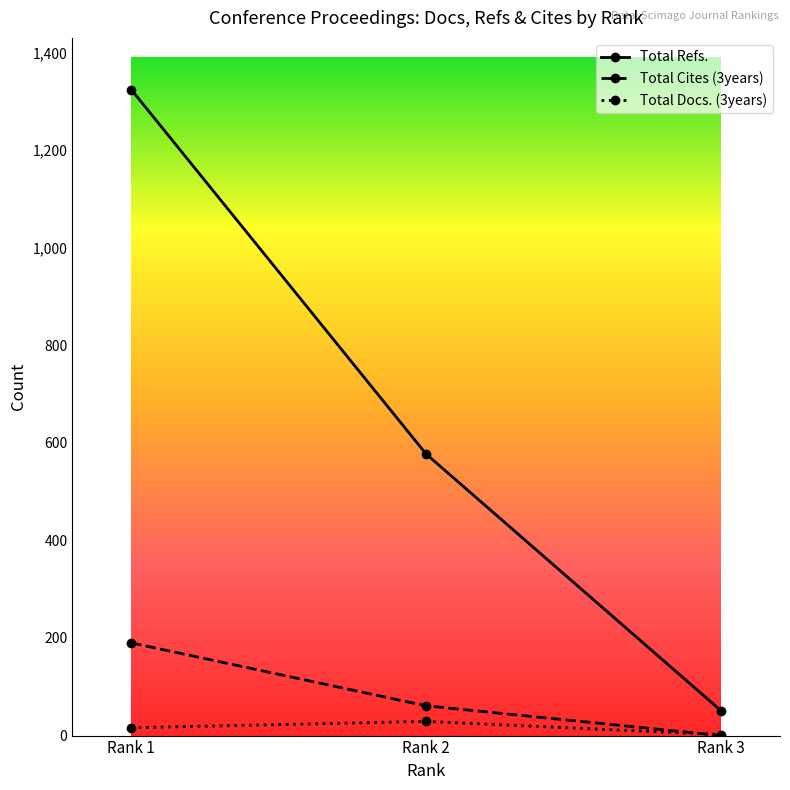

Which series has the largest total across all categories?

Total Refs.